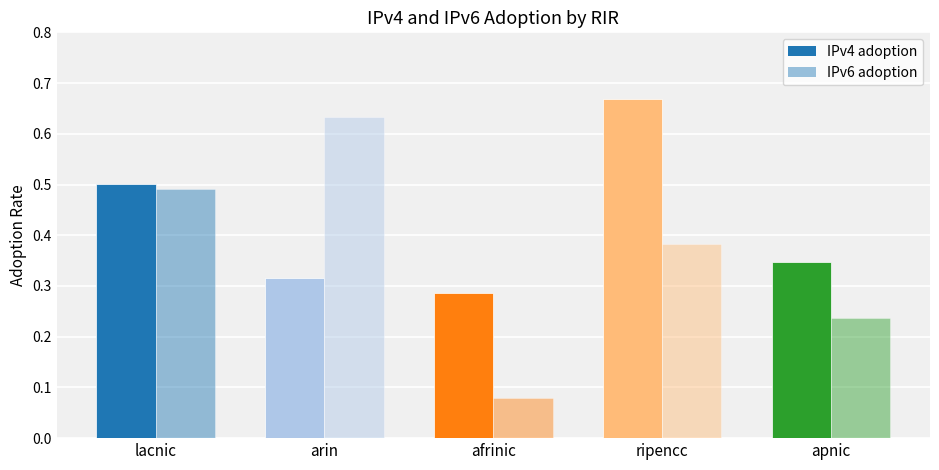

What is the value of the IPv4 adoption bar at the 1st from the left?

0.5